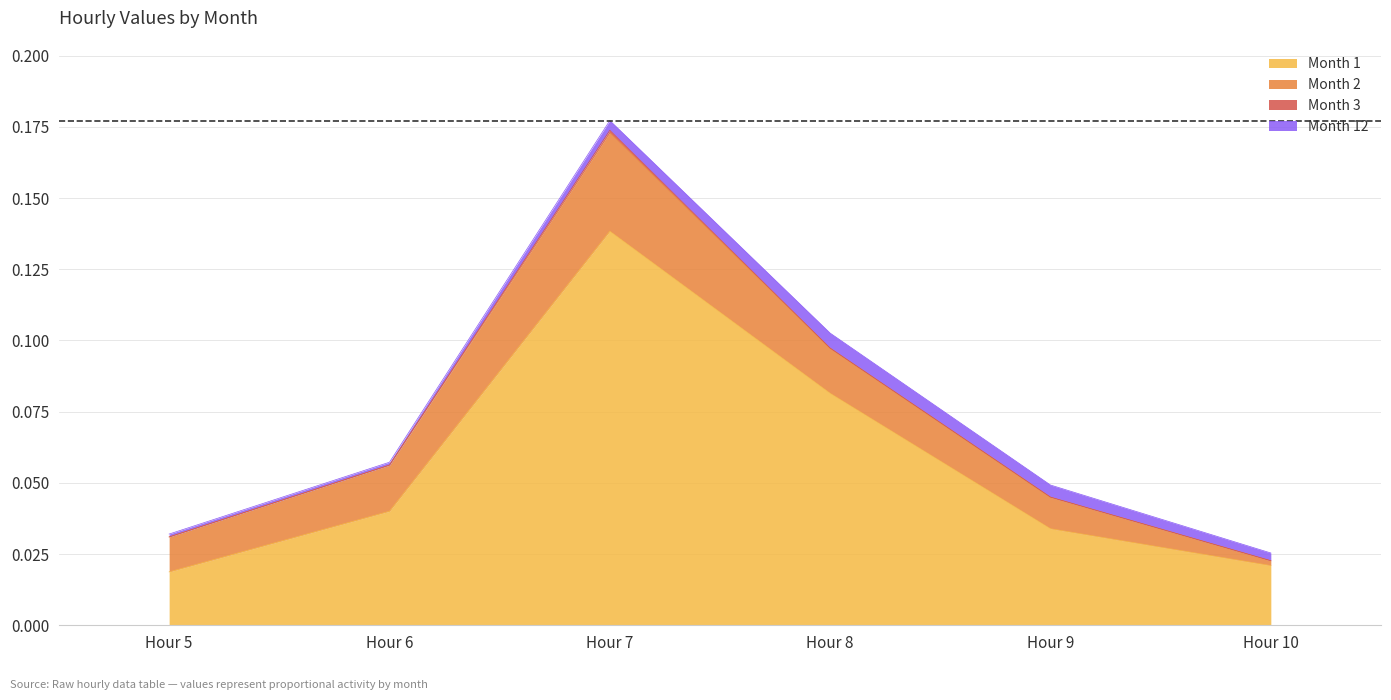

True or false: Month 12 has more than 0 points higher than both neighbors.

True